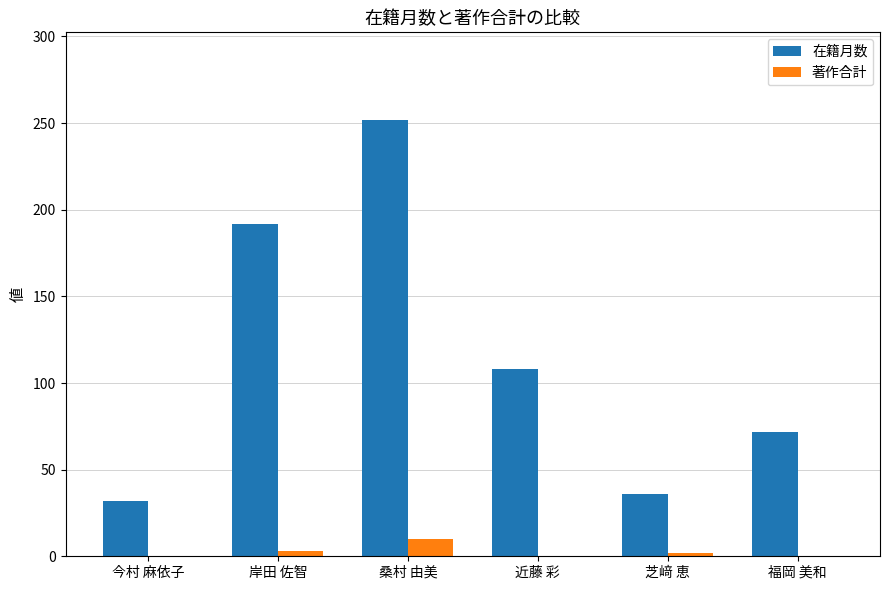

Count the number of categories in the chart.

6